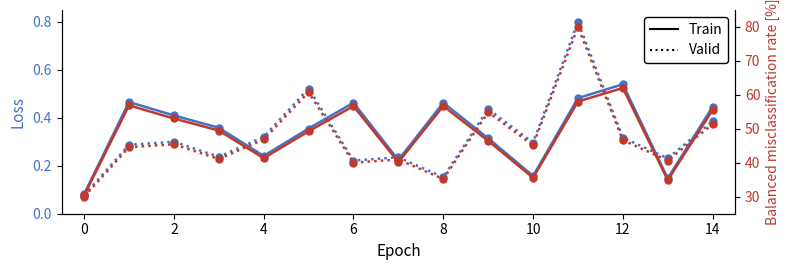

At which label is Valid closest to 55?

9